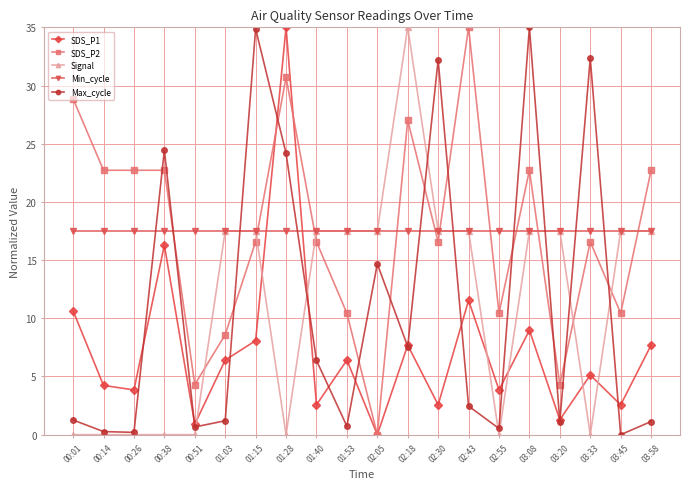

What is the sum of all SDS_P1 values?

145.6